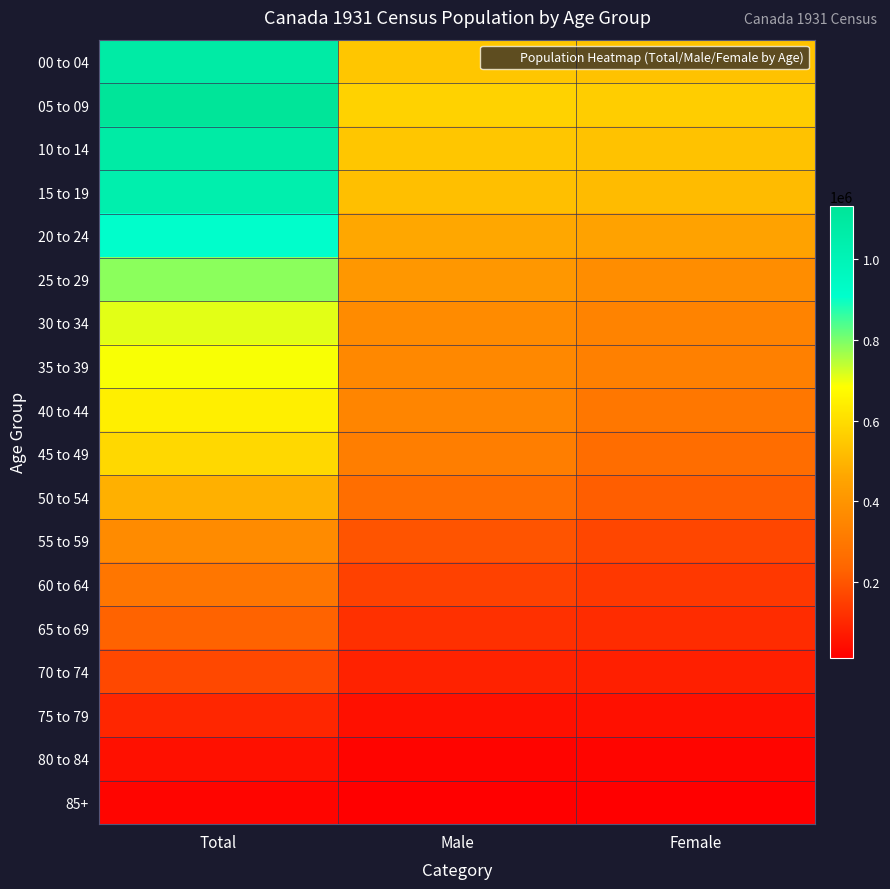

Which has a higher value, Total or Male?

Total